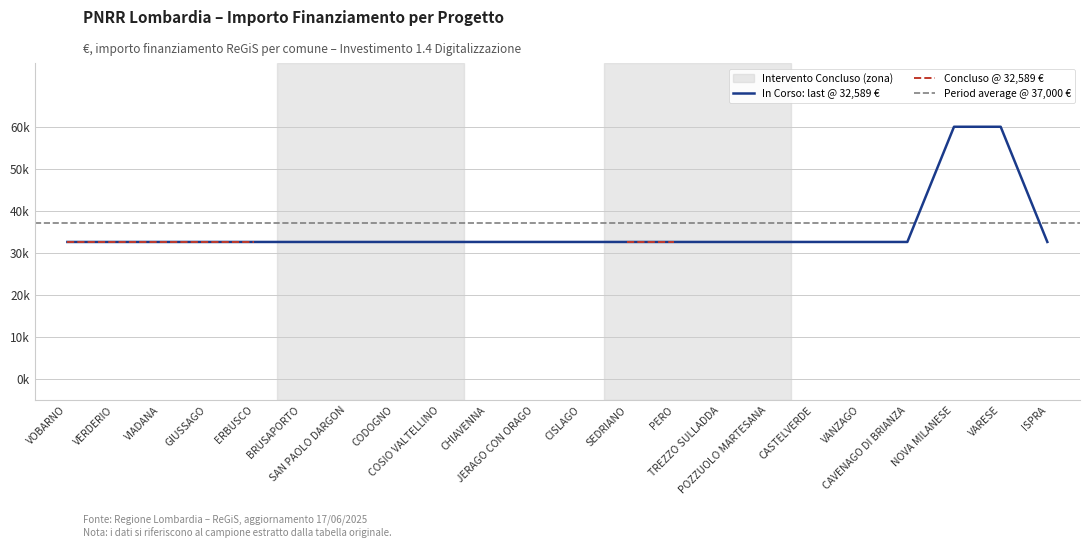

What is the smallest value displayed?

32589